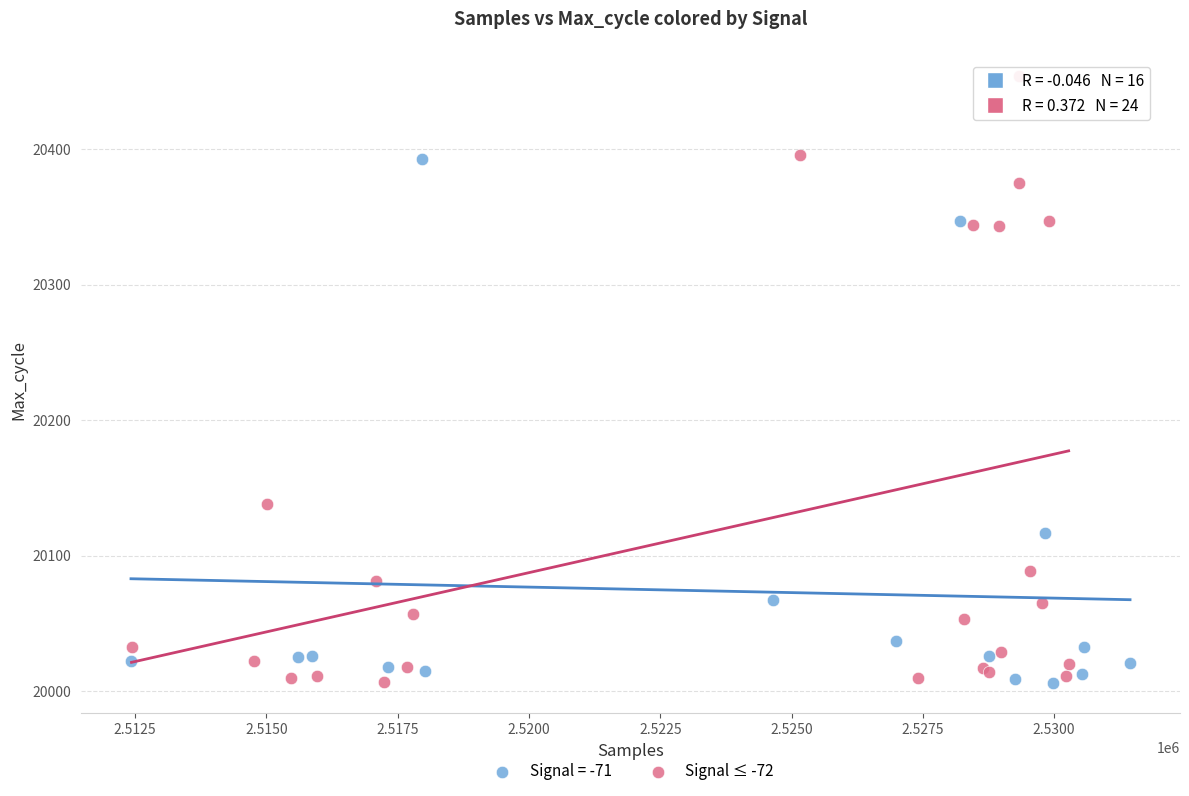

Which series has the largest Y range (max minus min)?

Signal ≤ -72